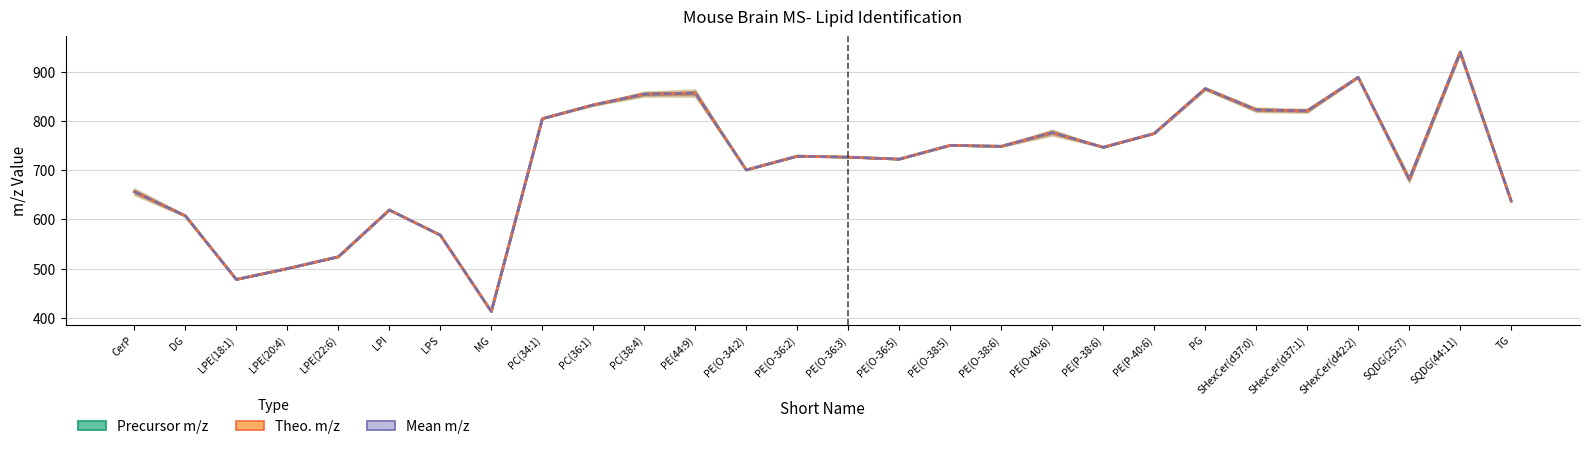

After their last crossing, which series has the higher values: Theo. m/z or Precursor m/z?

Theo. m/z